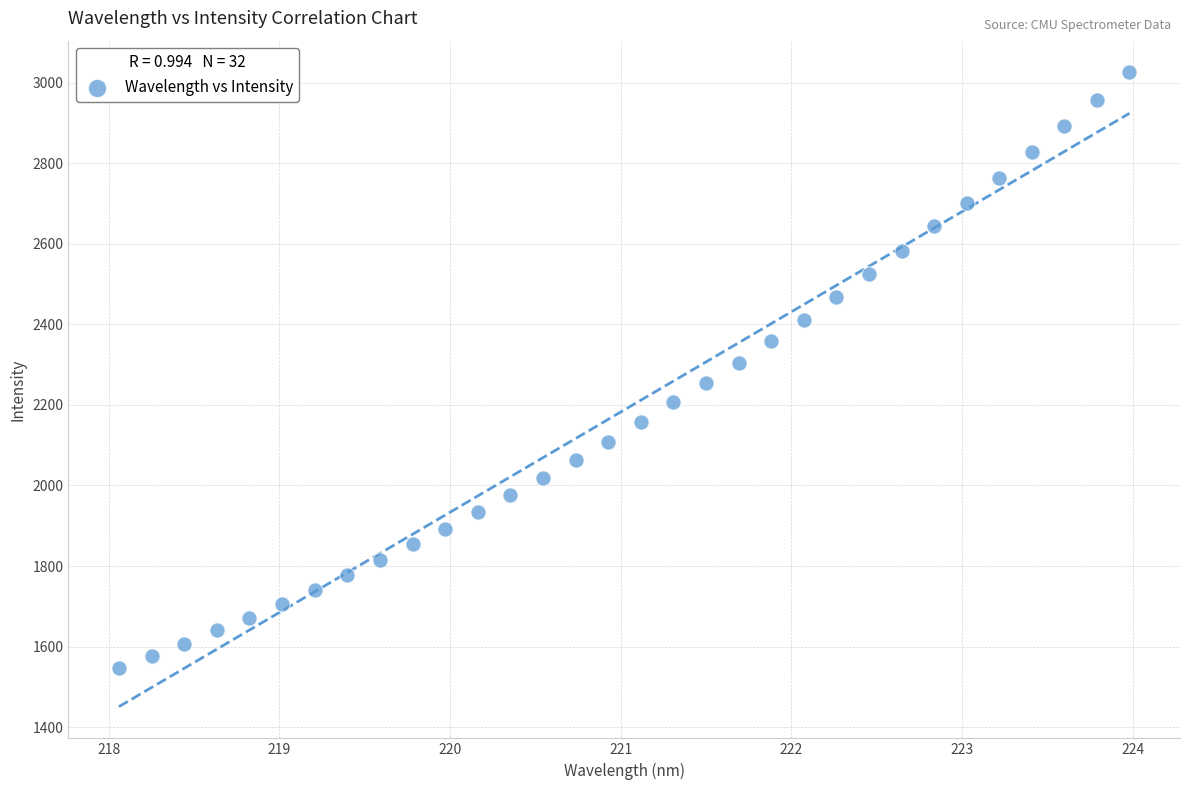

What is the range of Y values (max minus min)?

1478.0